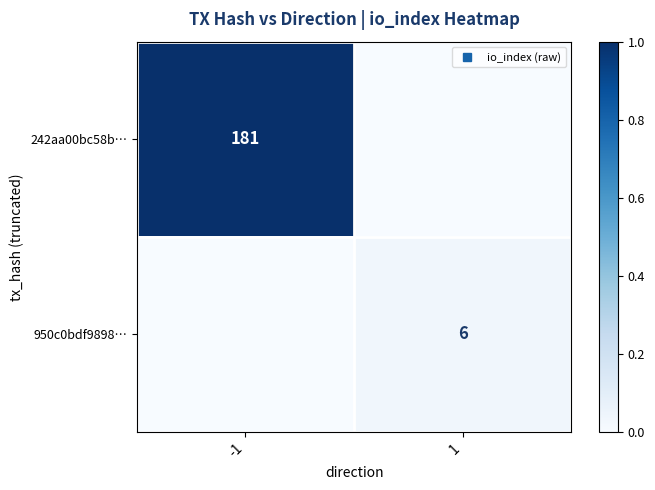

At which label does 950c0bdf9898… reach its minimum?

-1